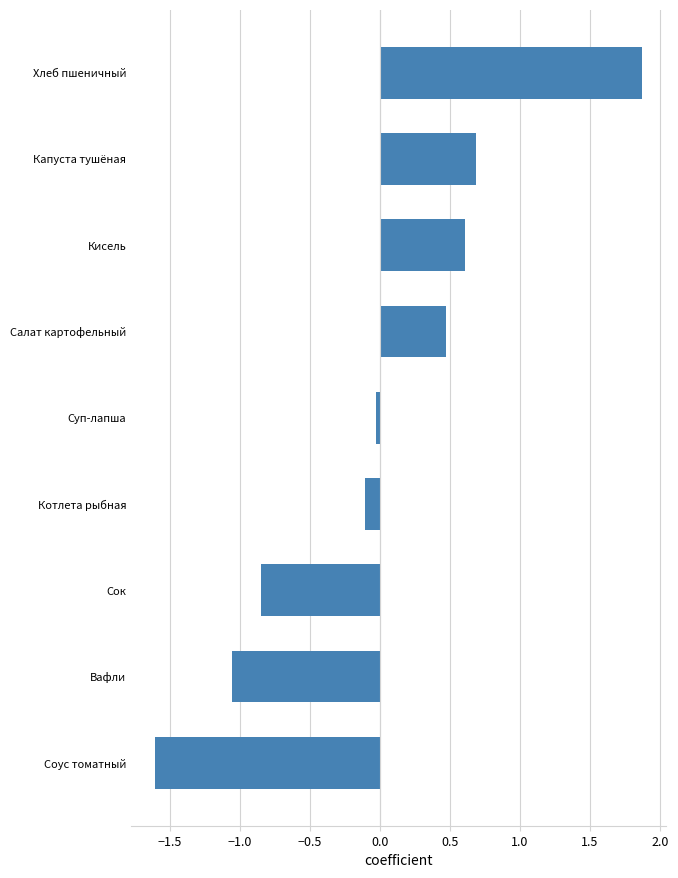

What is the difference between the values at Хлеб пшеничный and Котлета рыбная?

2.0